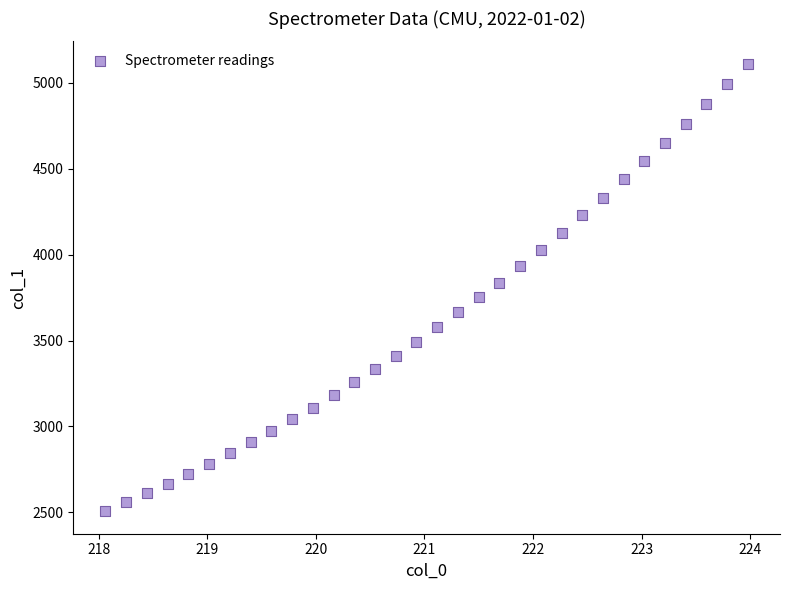

What is the range of X values (max minus min)?

5.9